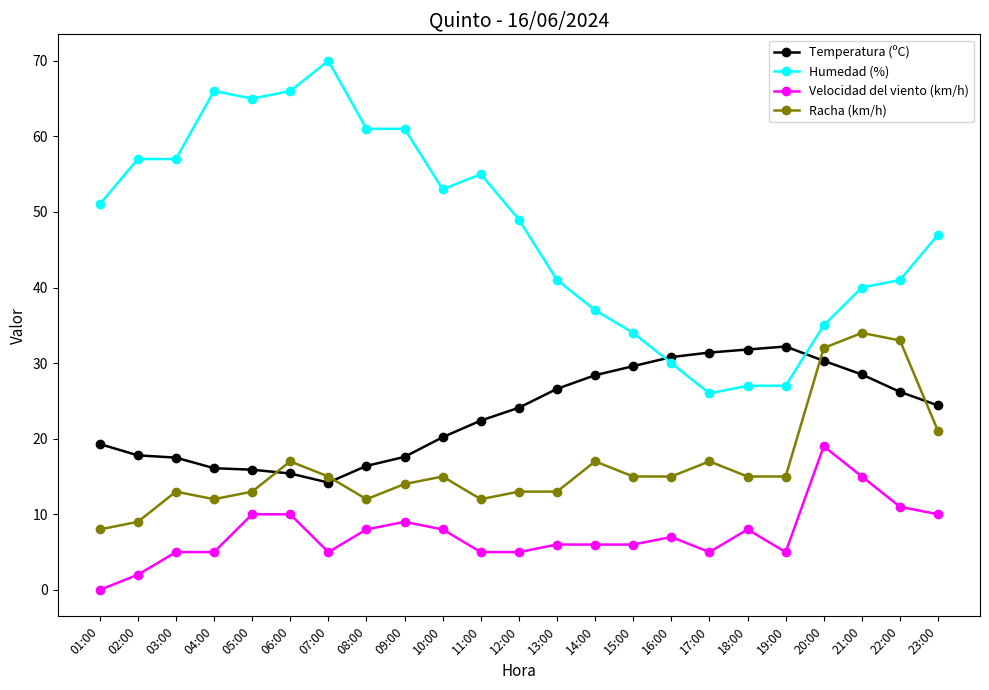

What is the total value across all series at 02:00?

85.8